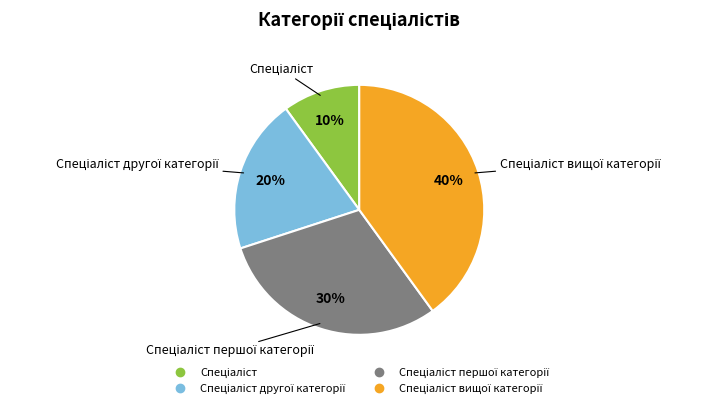

Is there a majority slice in this chart?

No